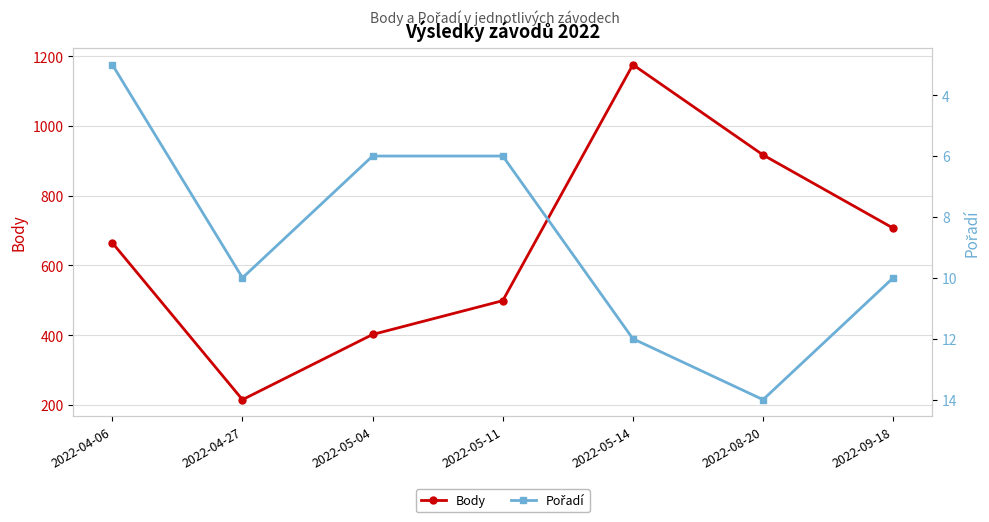

Where is Pořadí nearest to the value 8?

2022-04-27